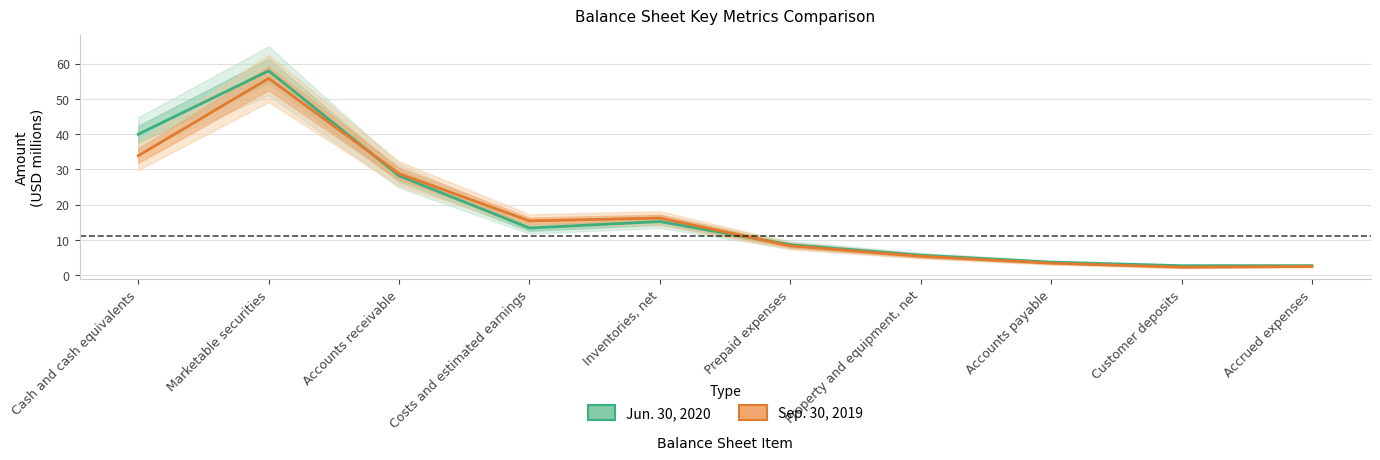

At which category is the sum across all series the highest?

Marketable securities